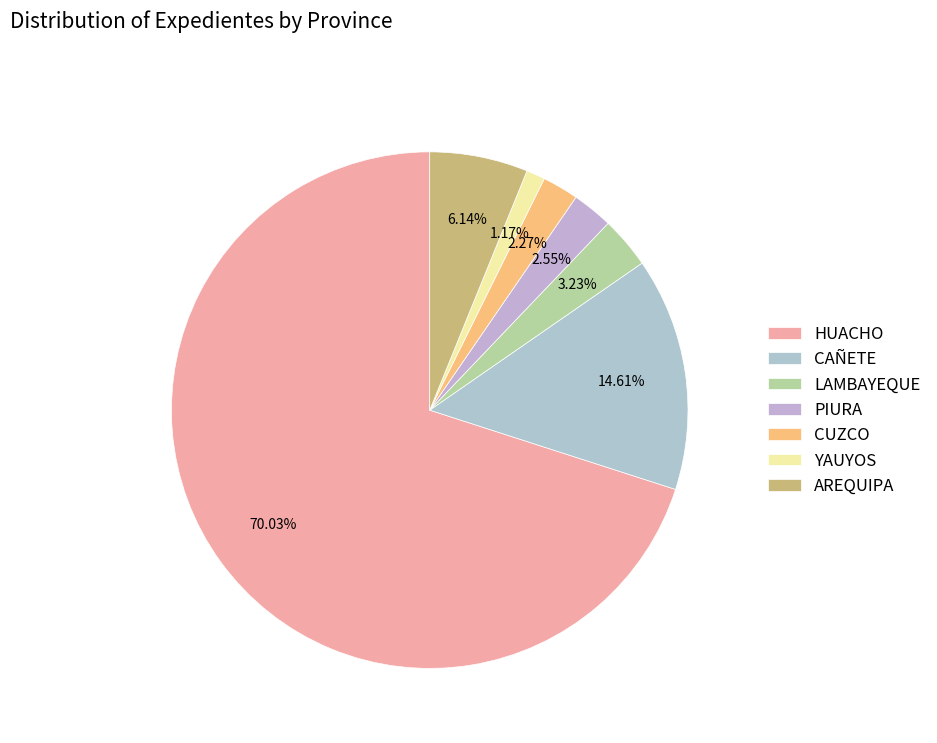

Is there any slice that represents more than half of the pie?

Yes